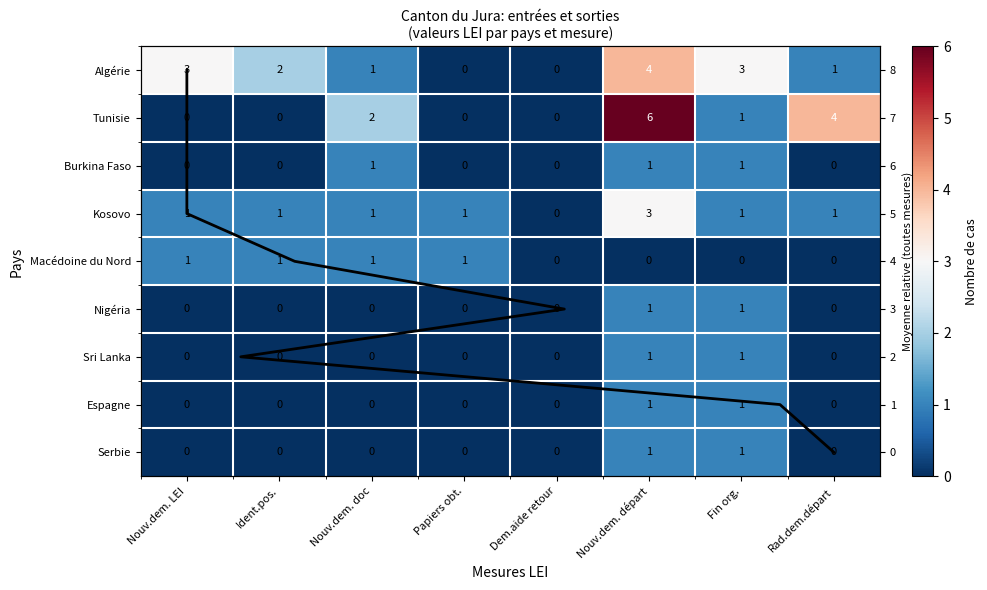

Rank the series by their maximum value, from highest to lowest.

Tunisie, Algérie, Kosovo, Burkina Faso, Macédoine du Nord, Nigéria, Sri Lanka, Espagne, Serbie